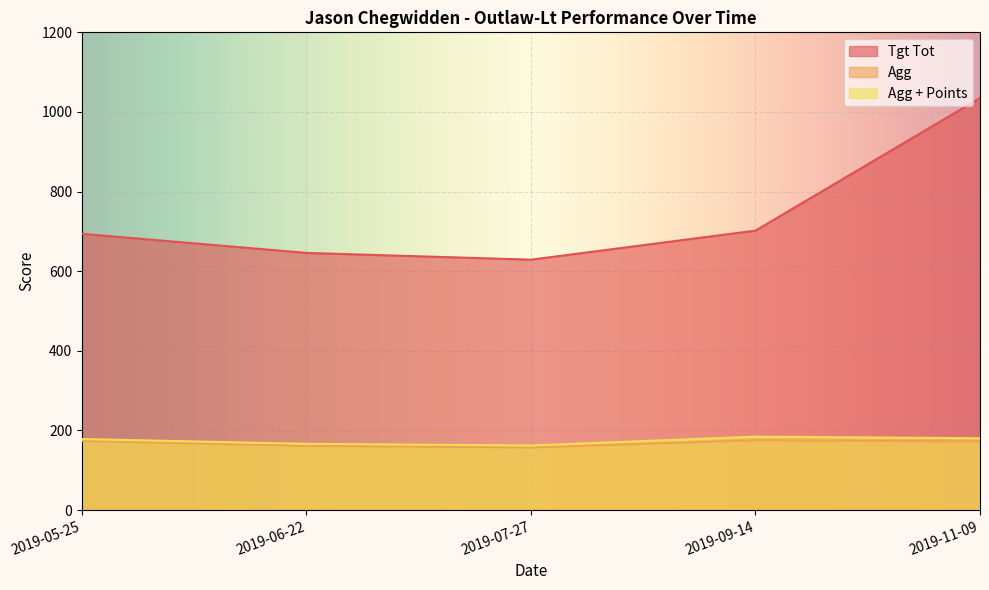

What is the label of the 4th point from the left?

2019-09-14